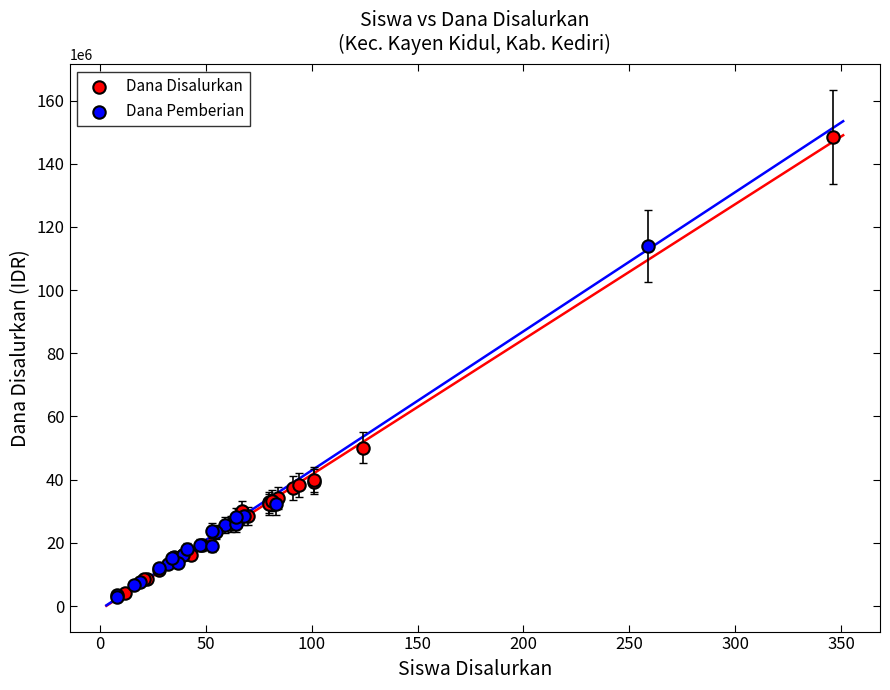

Which series has the largest Y range (max minus min)?

Dana Disalurkan